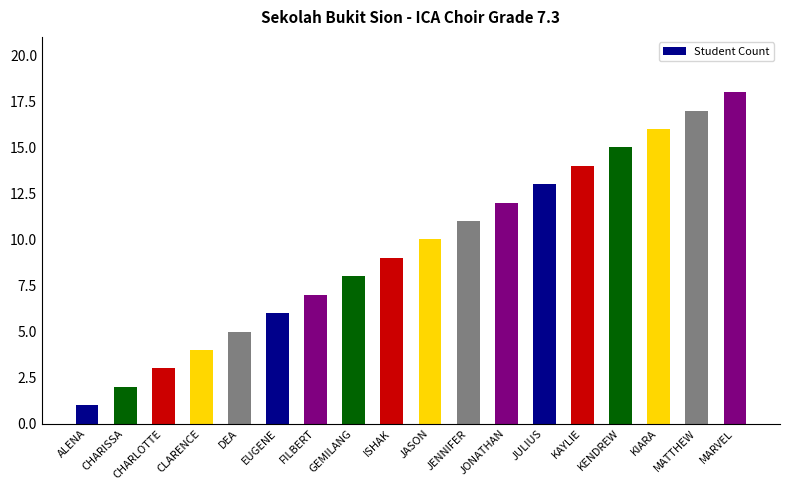

Count the number of data series in this chart.

1